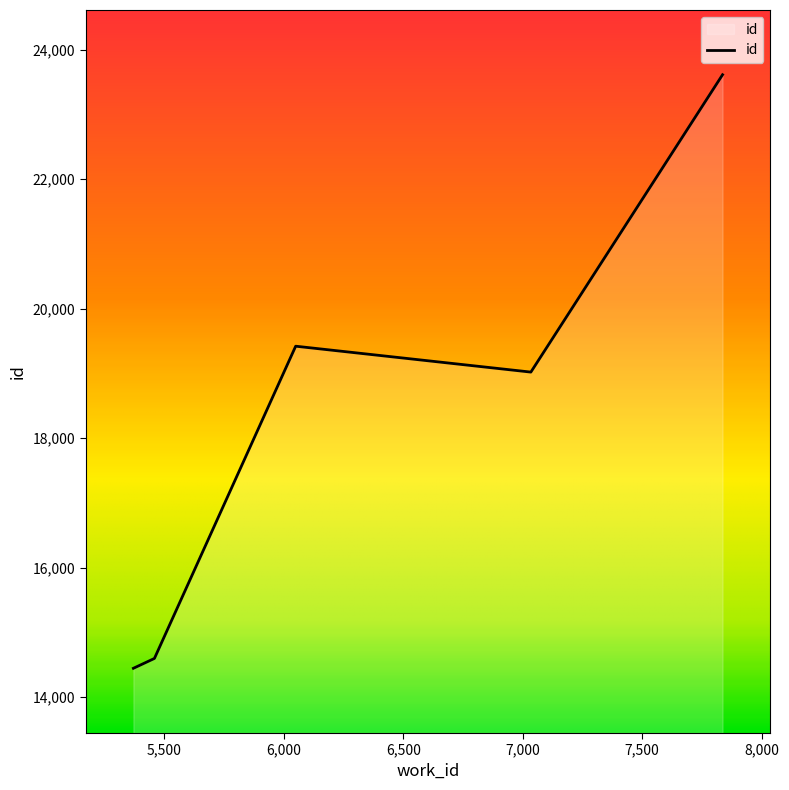

What is the difference between the second highest and second lowest values?

4823